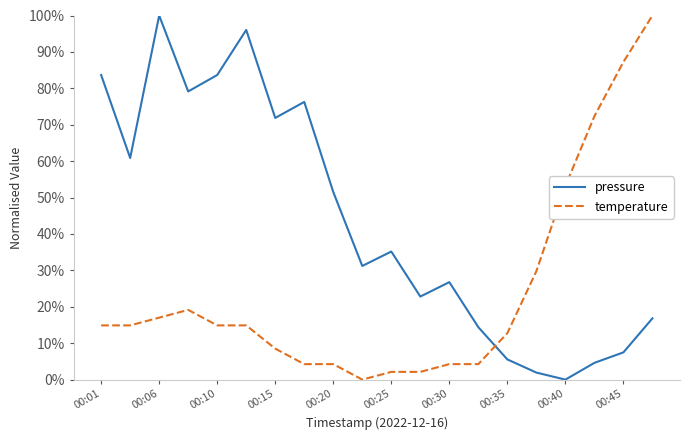

Between which two adjacent categories do temperature and pressure first intersect?

13 and 14